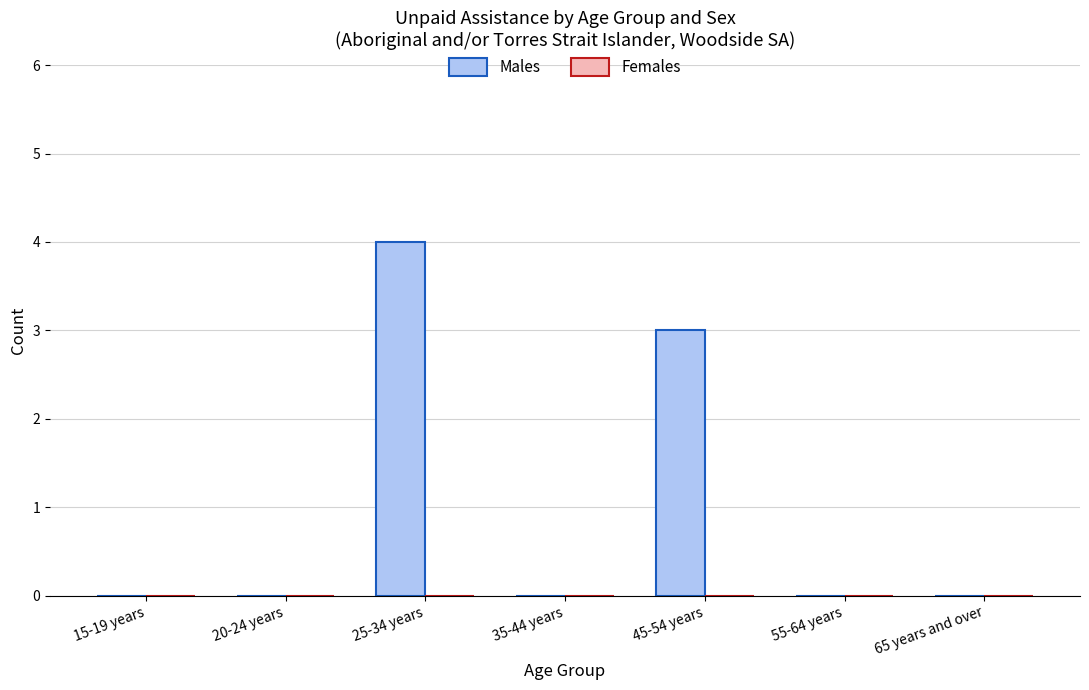

Reading left to right, transcribe all the data shown in this chart.

15-19 years=0	20-24 years=0	25-34 years=4	35-44 years=0	45-54 years=3	55-64 years=0	65 years and over=0